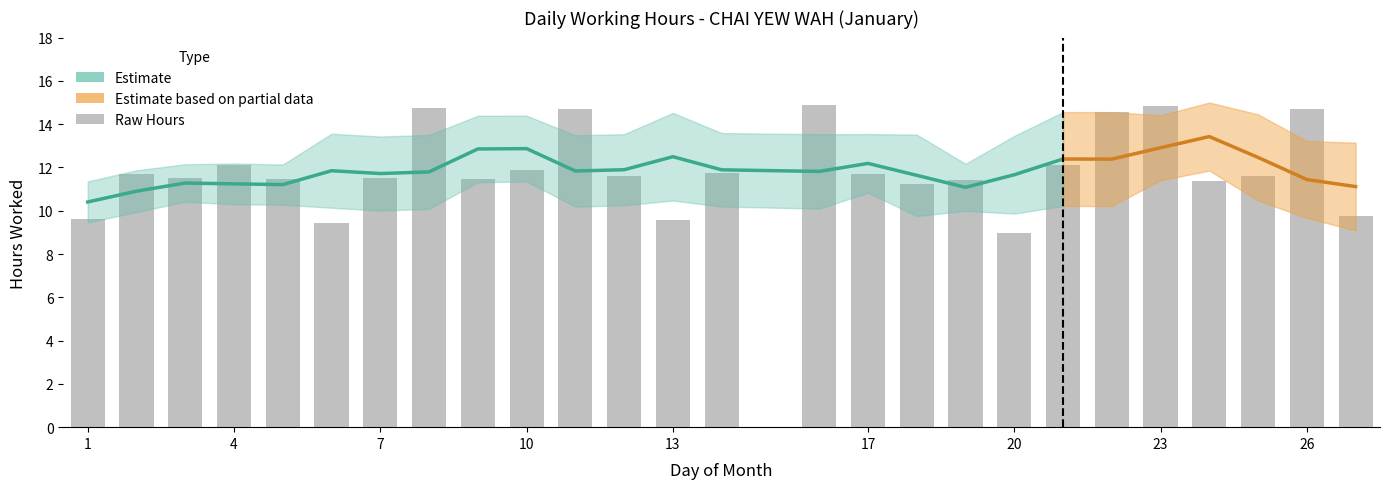

Reading left to right, list all the values displayed in this chart.

9.6	11.7	11.5	12.1	11.5	9.4	11.5	14.7	11.4	11.9	14.7	11.6	9.6	11.7	14.9	11.7	11.2	11.4	9.0	12.1	14.6	14.9	11.4	11.6	14.7	9.8